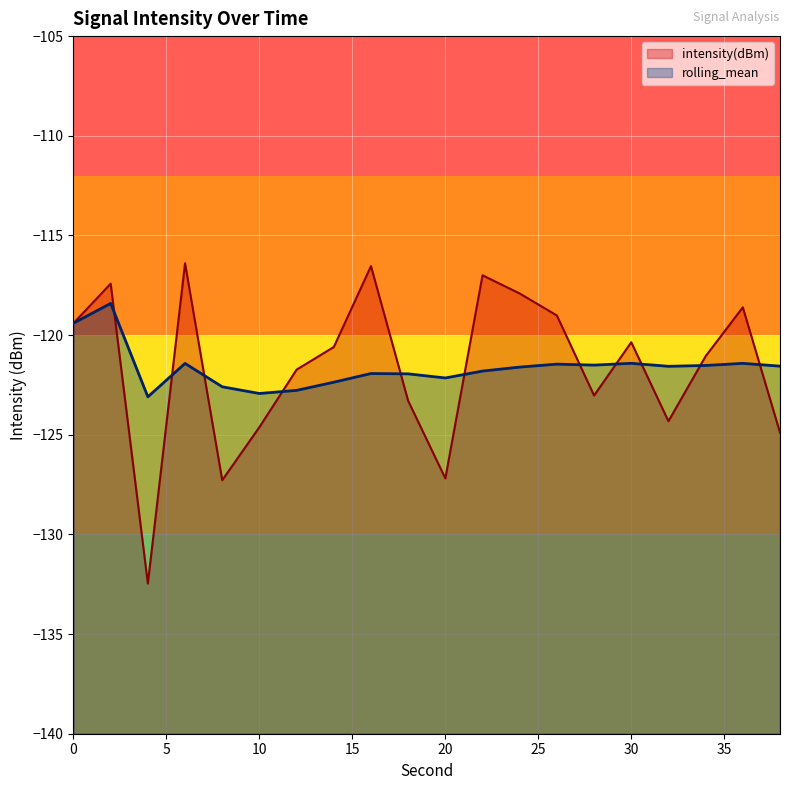

Rank the categories by intensity(dBm) value from highest to lowest.

6, 16, 22, 2, 24, 36, 26, 0, 30, 14, 34, 12, 28, 18, 32, 10, 38, 20, 8, 4